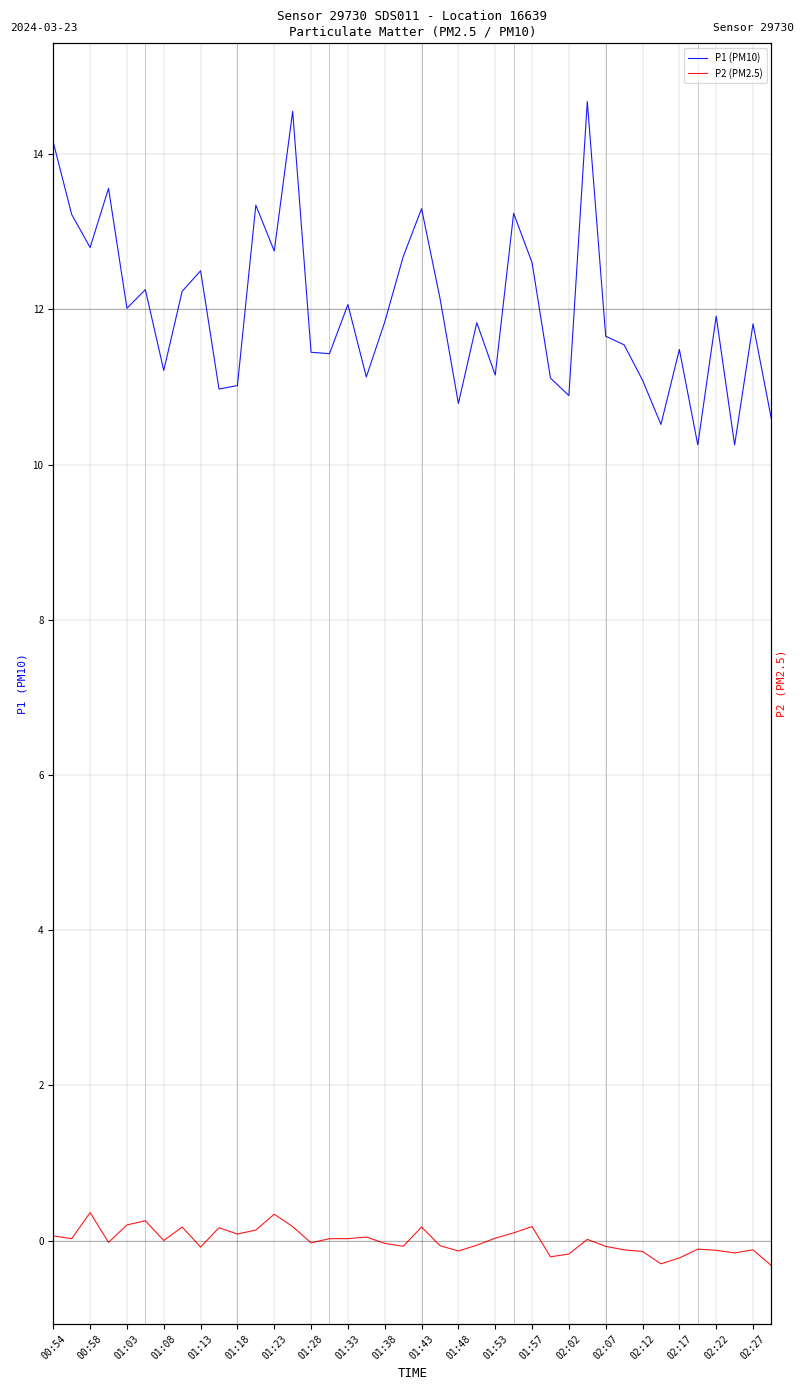

Rank the series at 02:22 from highest to lowest value.

P1 (PM10), P2 (PM2.5)